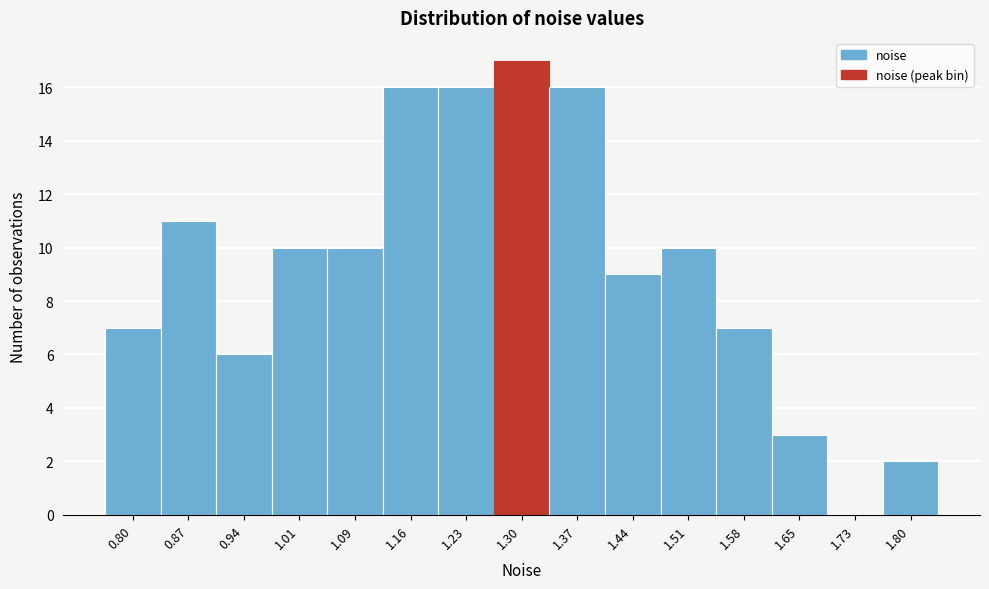

Reading left to right, what are all the values shown in this chart?

0.80=7	0.87=11	0.94=6	1.01=10	1.09=10	1.16=16	1.23=16	1.30=17	1.37=16	1.44=9	1.51=10	1.58=7	1.65=3	1.73=0	1.80=2